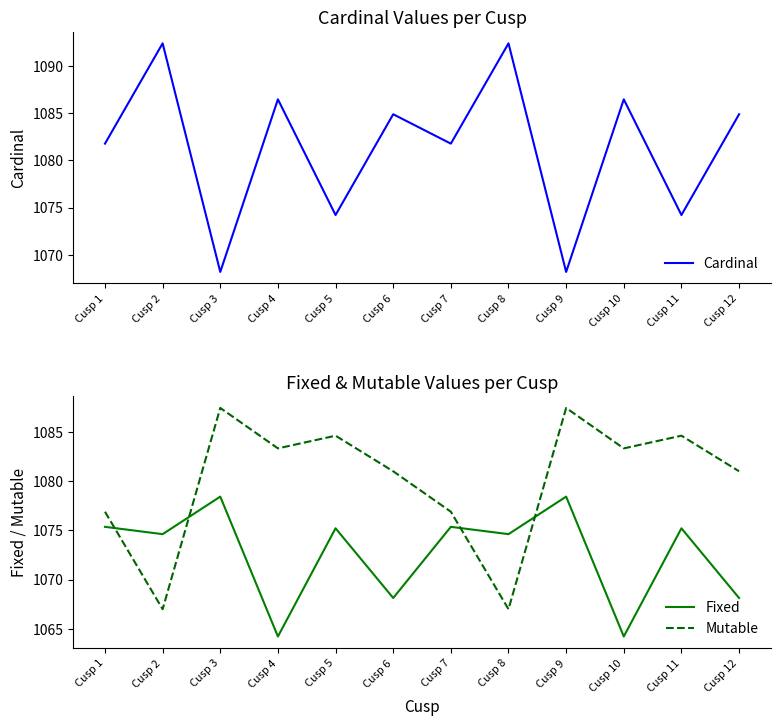

How many interior local valleys does the Cardinal series have?

5